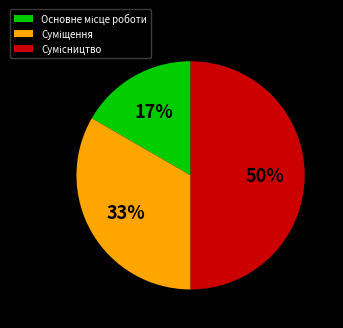

How many segments does this pie chart have?

3